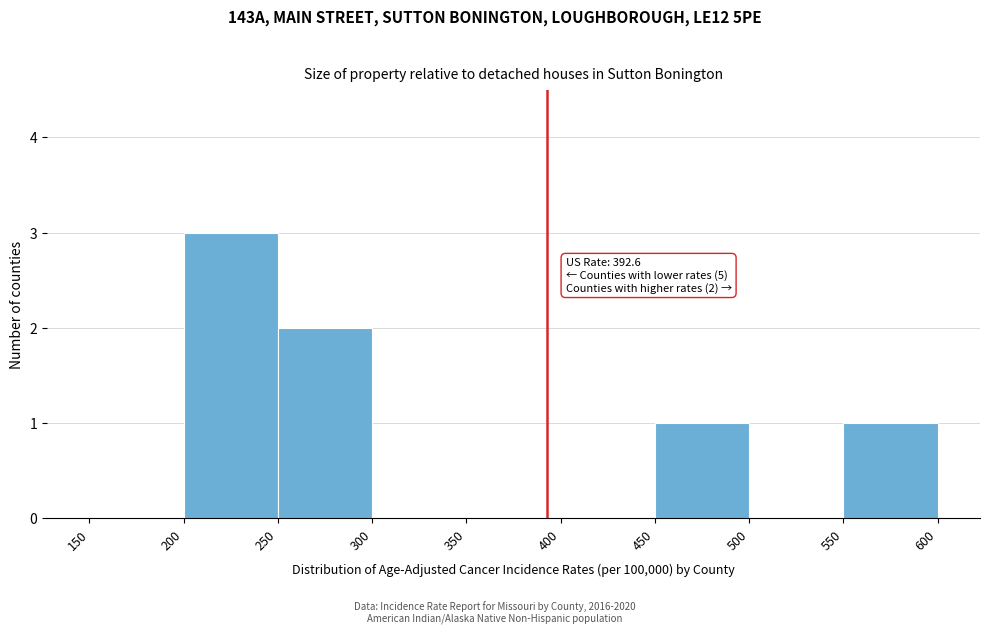

Over which range of the x-axis is the bar tallest?

200 to 250